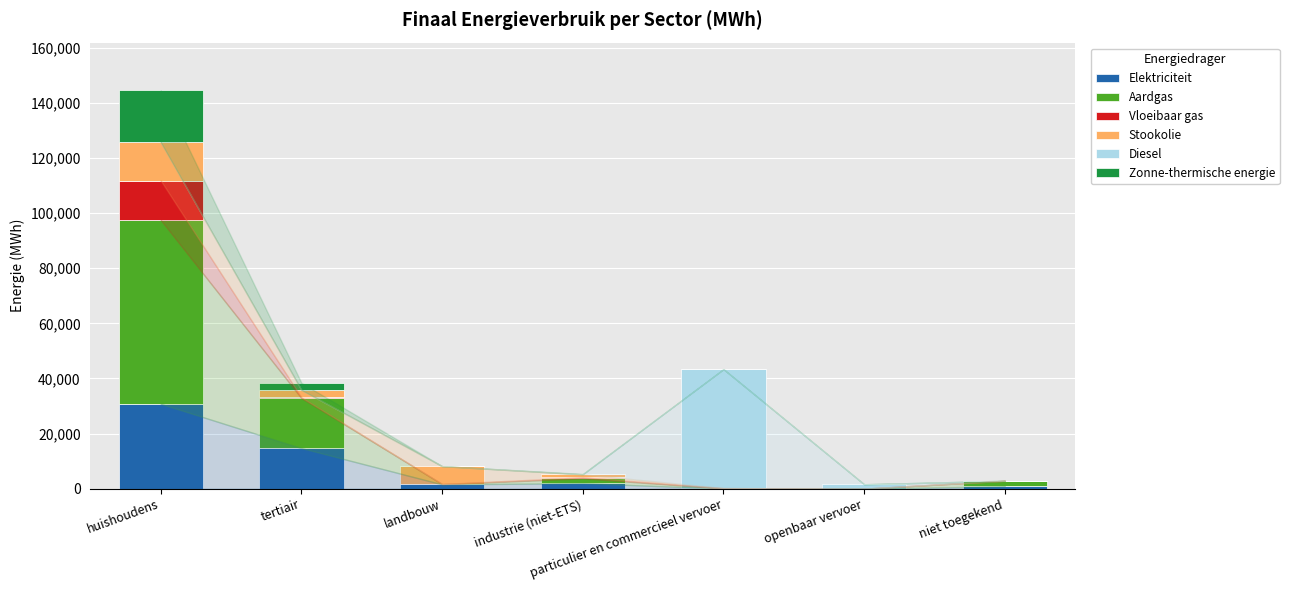

Count the number of data series in this chart.

6